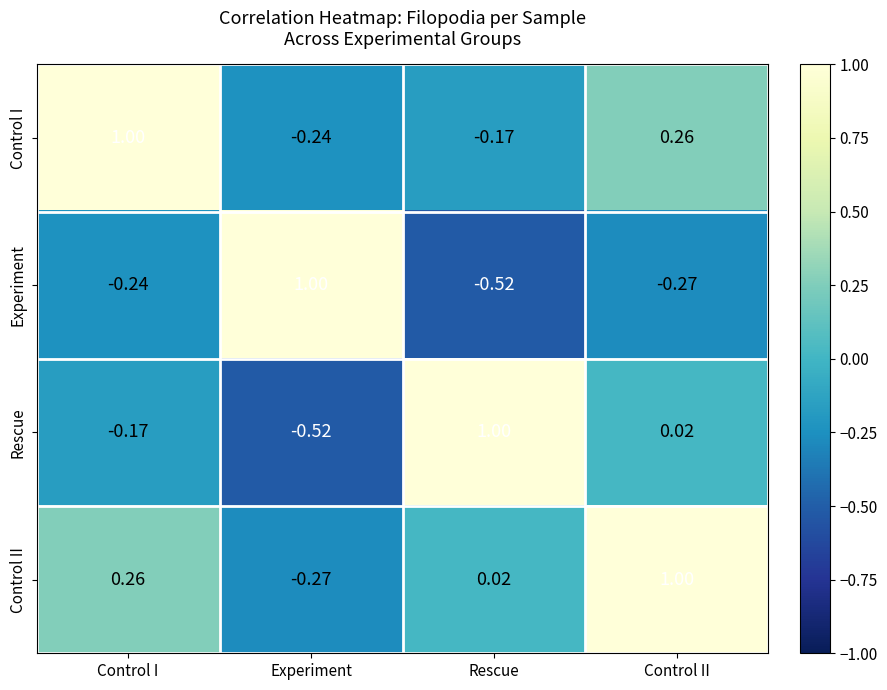

What is the total value across all series at Control II?

1.0